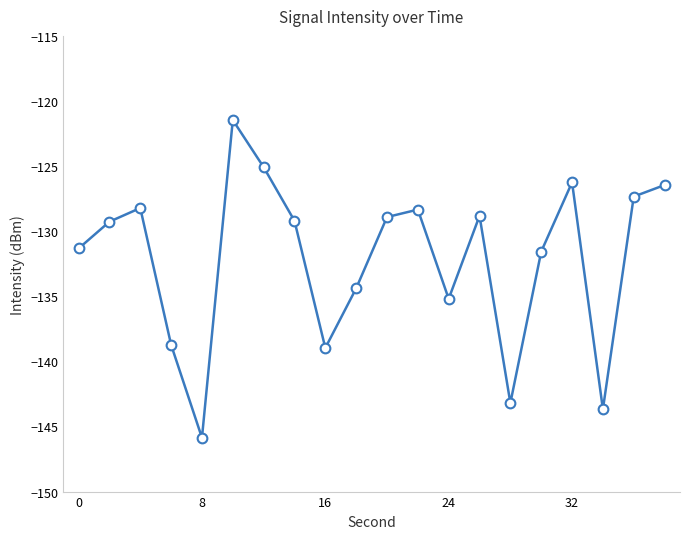

What is the average value?

-132.1